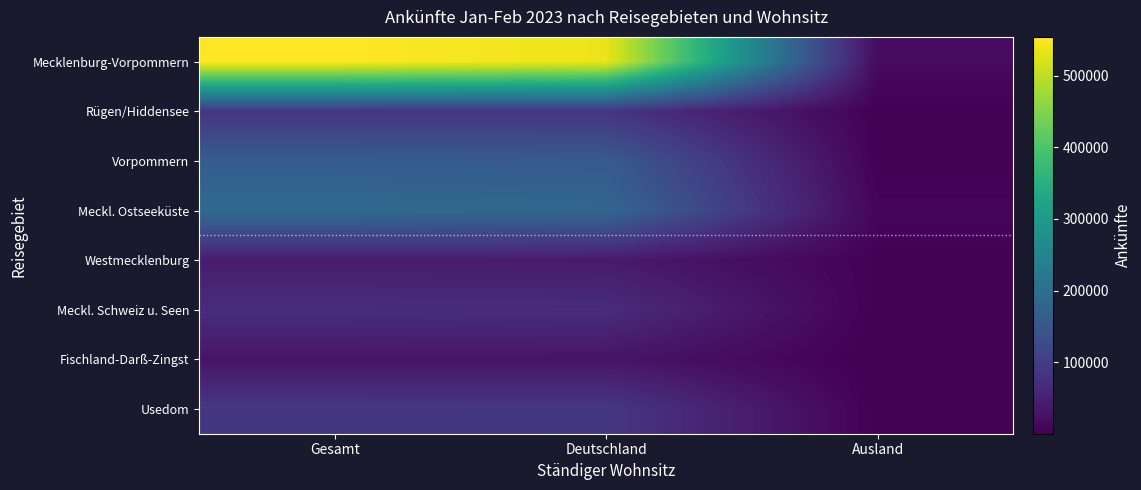

What is the difference between the Westmecklenburg values at Ausland and Deutschland?

37166